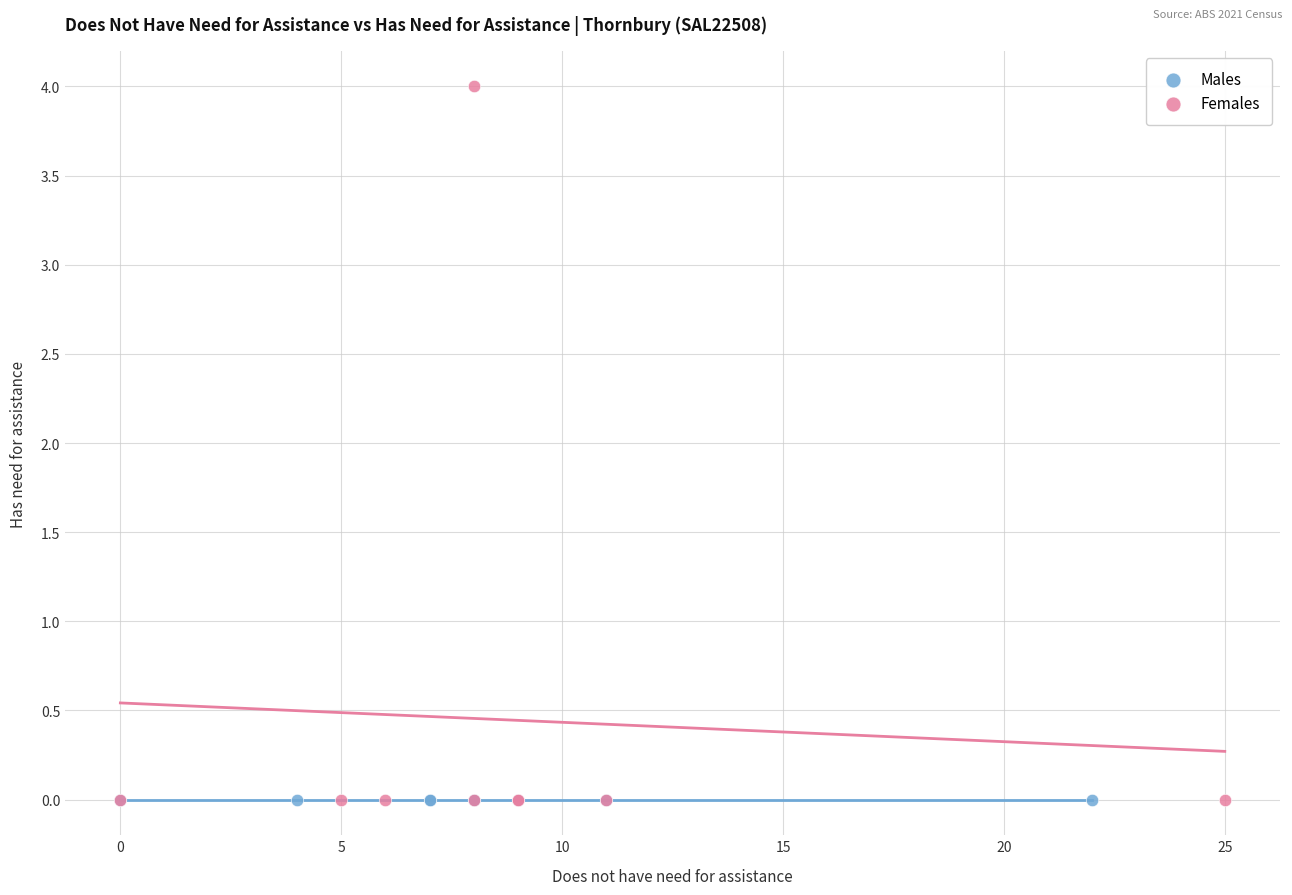

Which series reaches the maximum Y coordinate?

Females